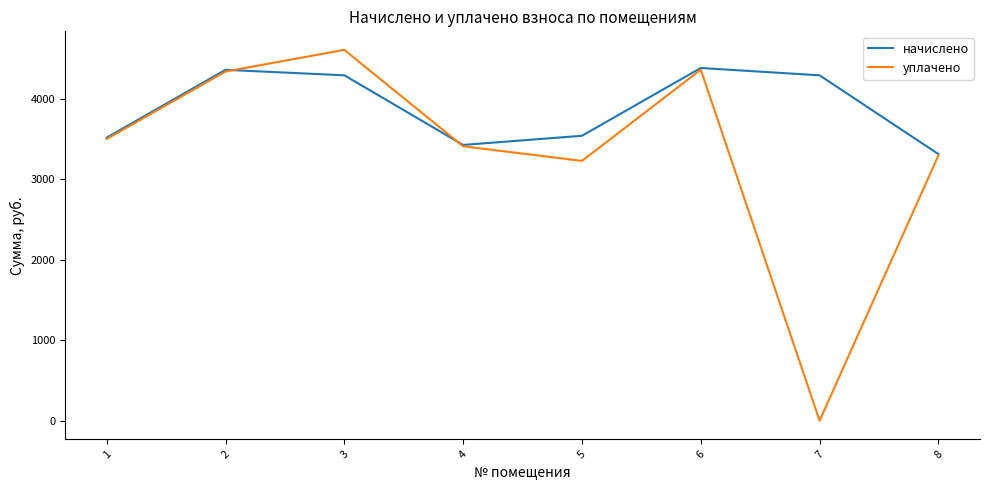

True or false: уплачено has more than 1 points higher than both neighbors.

True